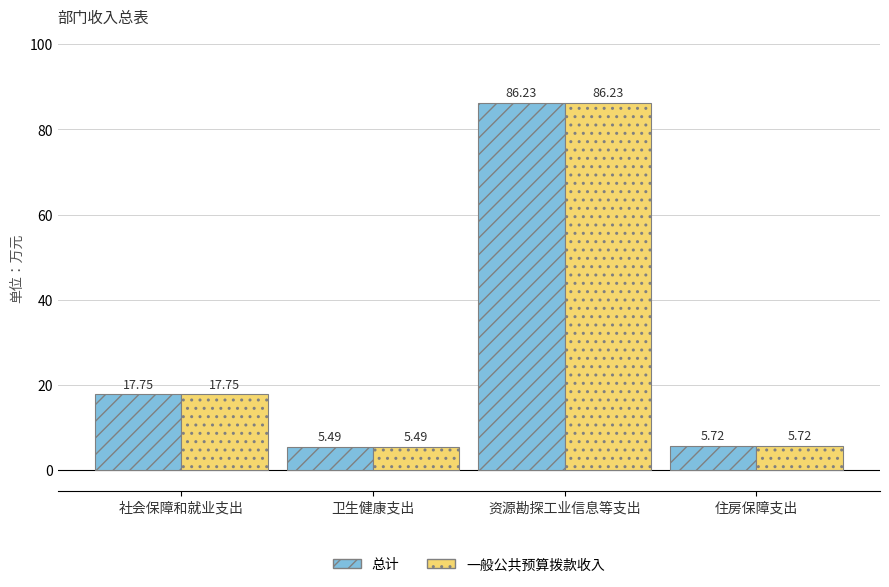

What is the total value across all series at 资源勘探工业信息等支出?

172.5